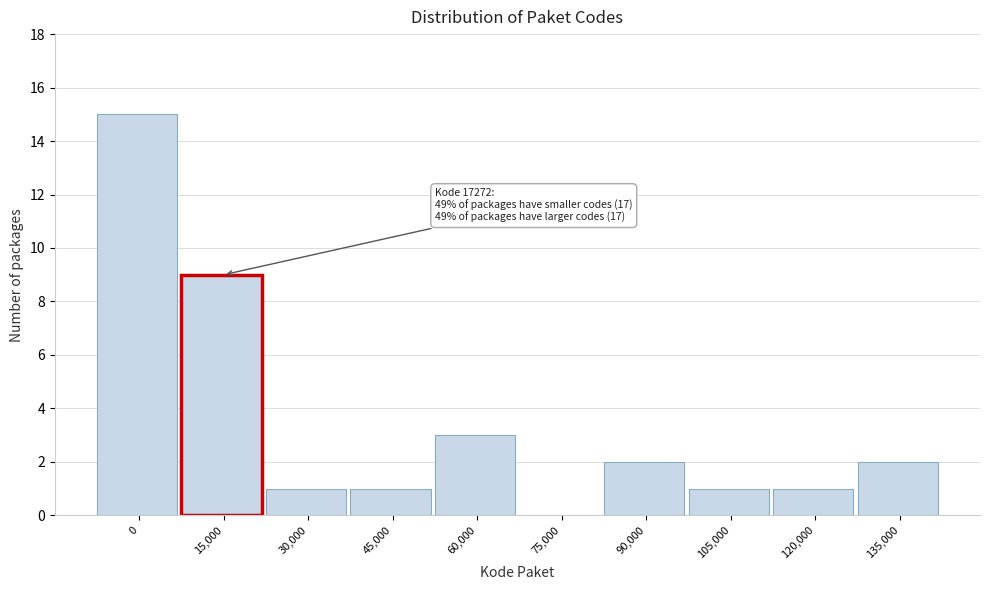

Reading left to right, what are all the values shown in this chart?

0=15	15,000=9	30,000=1	45,000=1	60,000=3	75,000=0	90,000=2	105,000=1	120,000=1	135,000=2